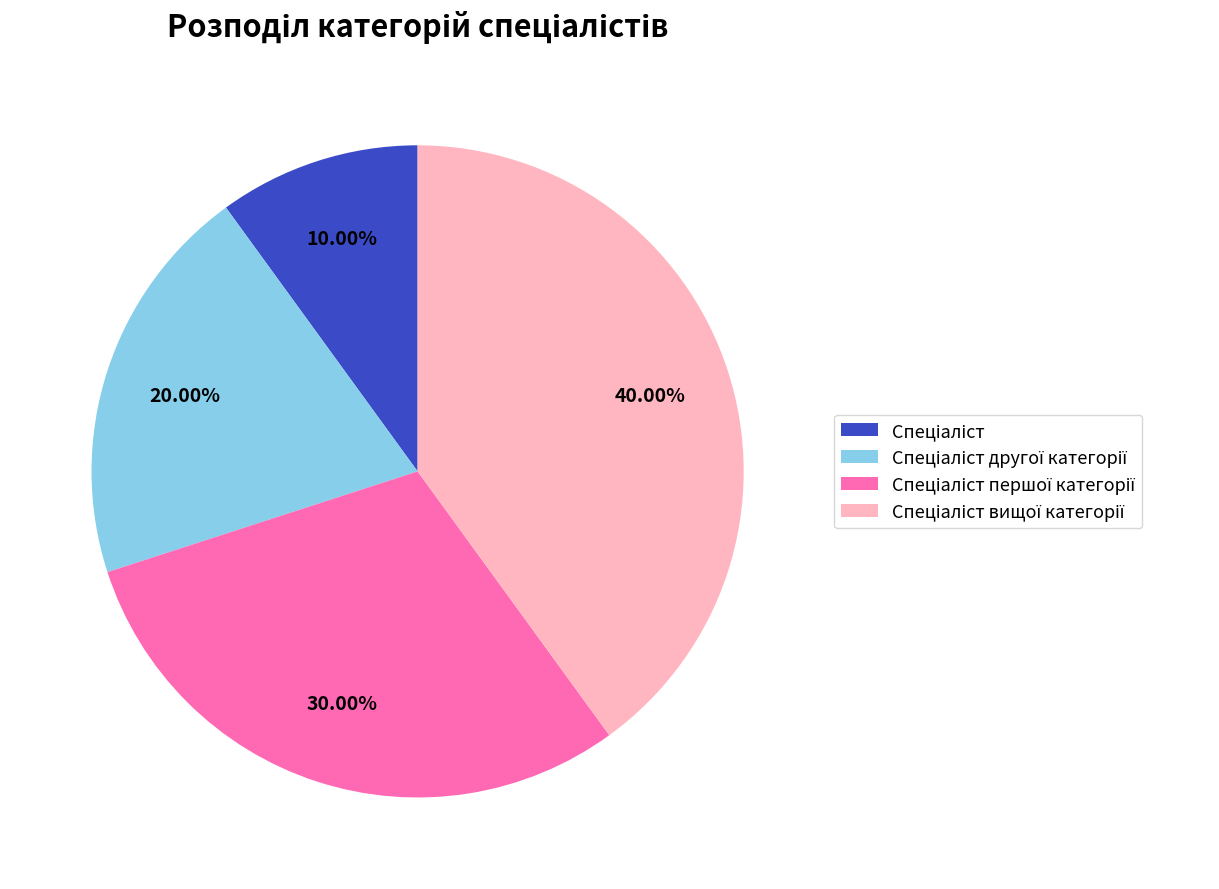

Count the number of slices in the pie.

4